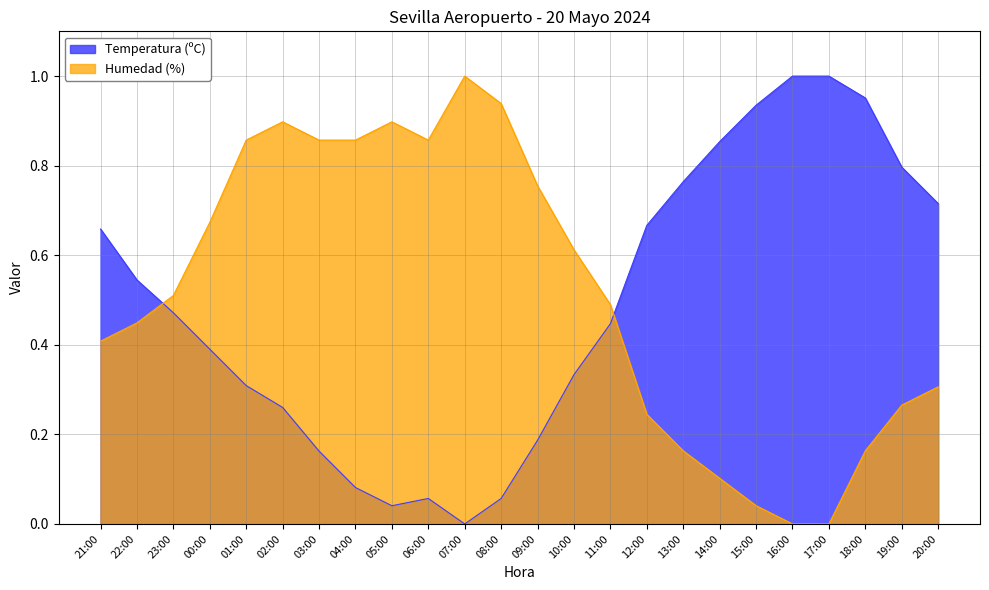

Where is the first local maximum for Humedad (%)?

02:00